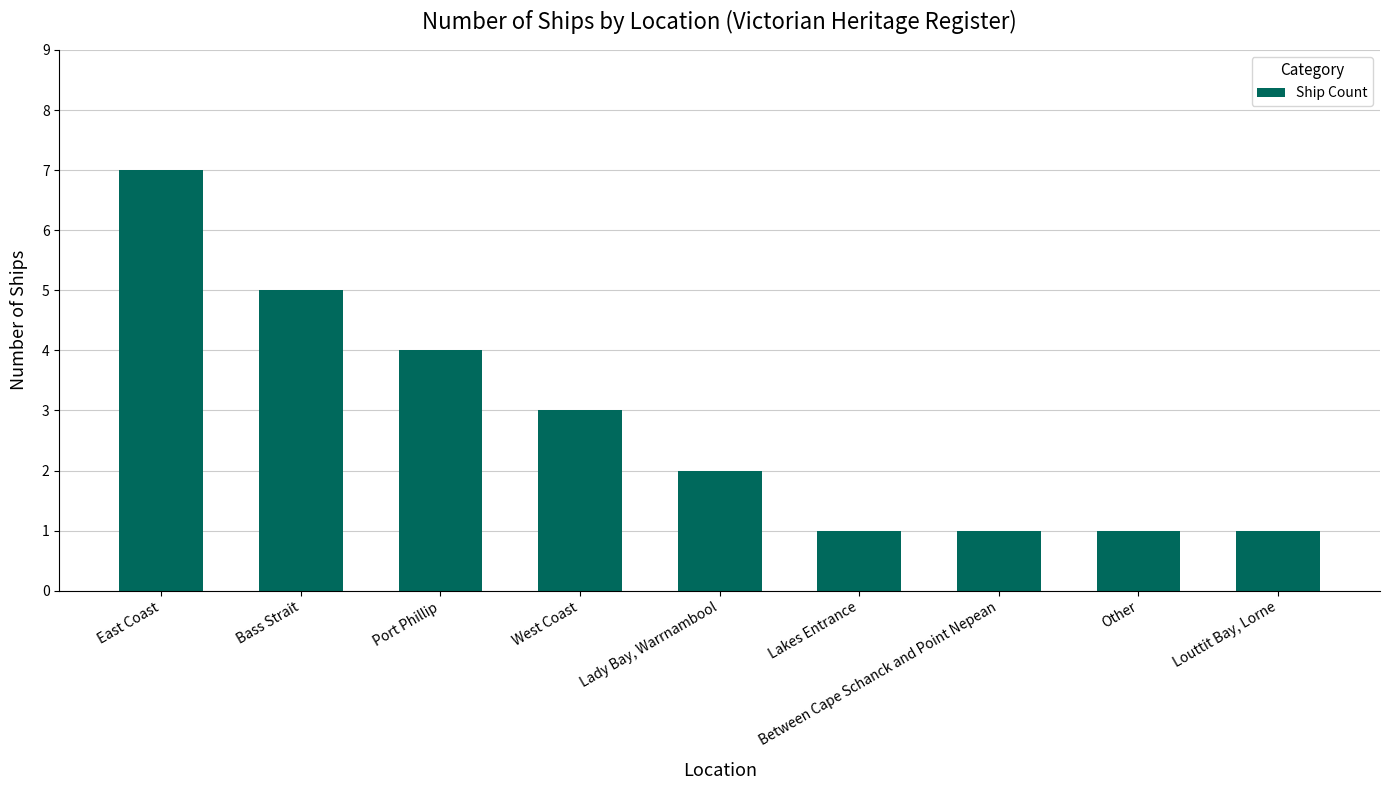

Are the bars grouped side by side (vs. stacked)?

No